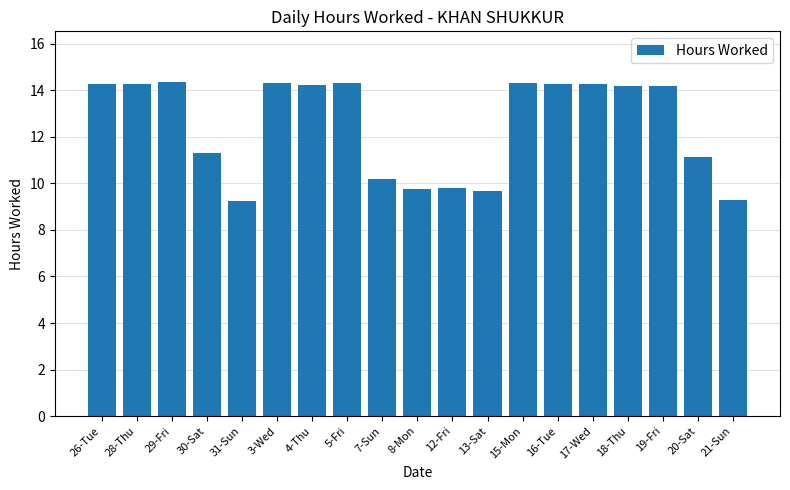

What is the label of the 17th bar from the left?

19-Fri